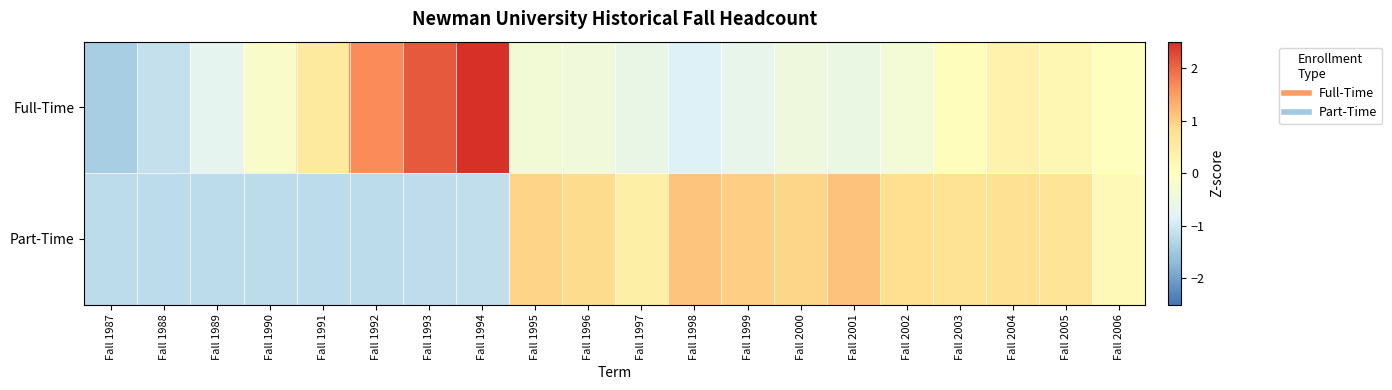

List the series in order of their peak value, lowest first.

Part-Time, Full-Time